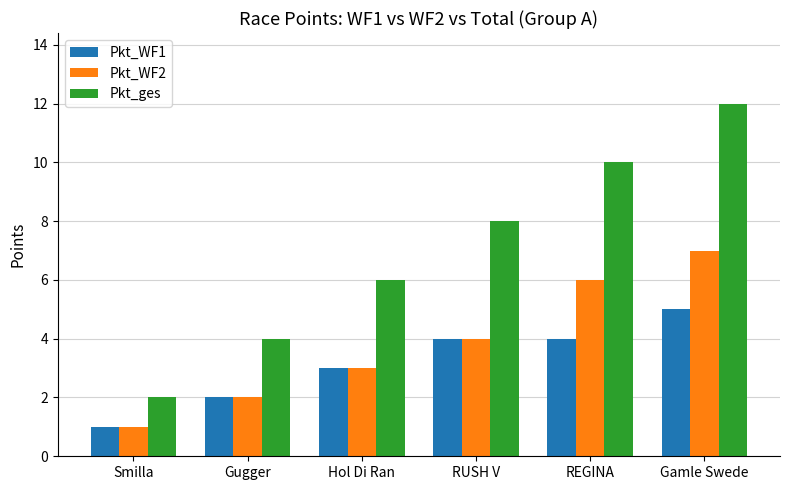

Which series has the largest range (max minus min)?

Pkt_ges